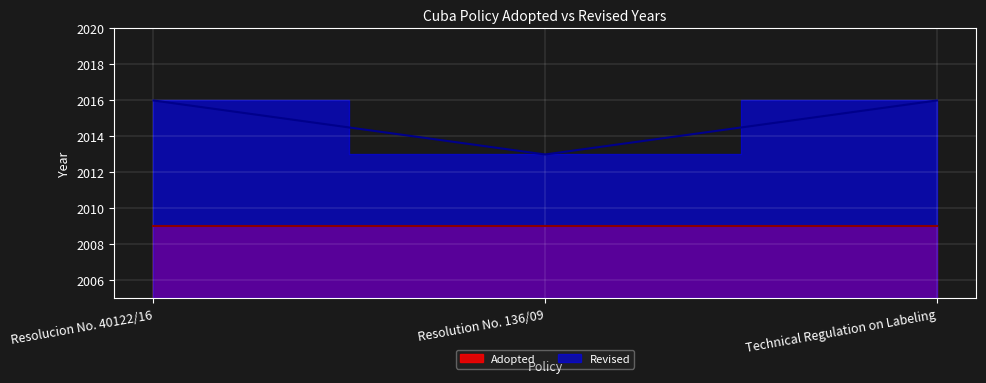

At which category does the chart reach its peak across all series?

Resolucion No. 40122/16